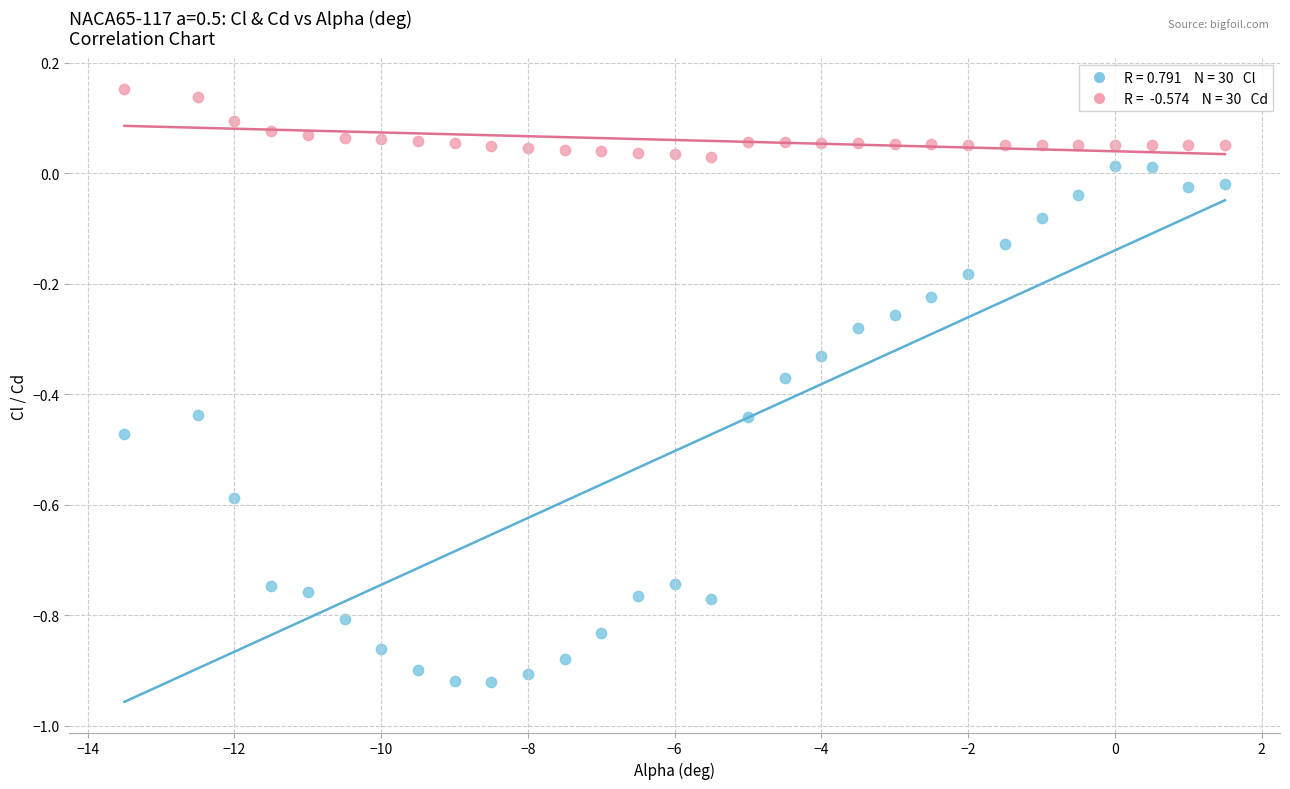

Across all data points, what is the range of Y values (max minus min)?

1.1